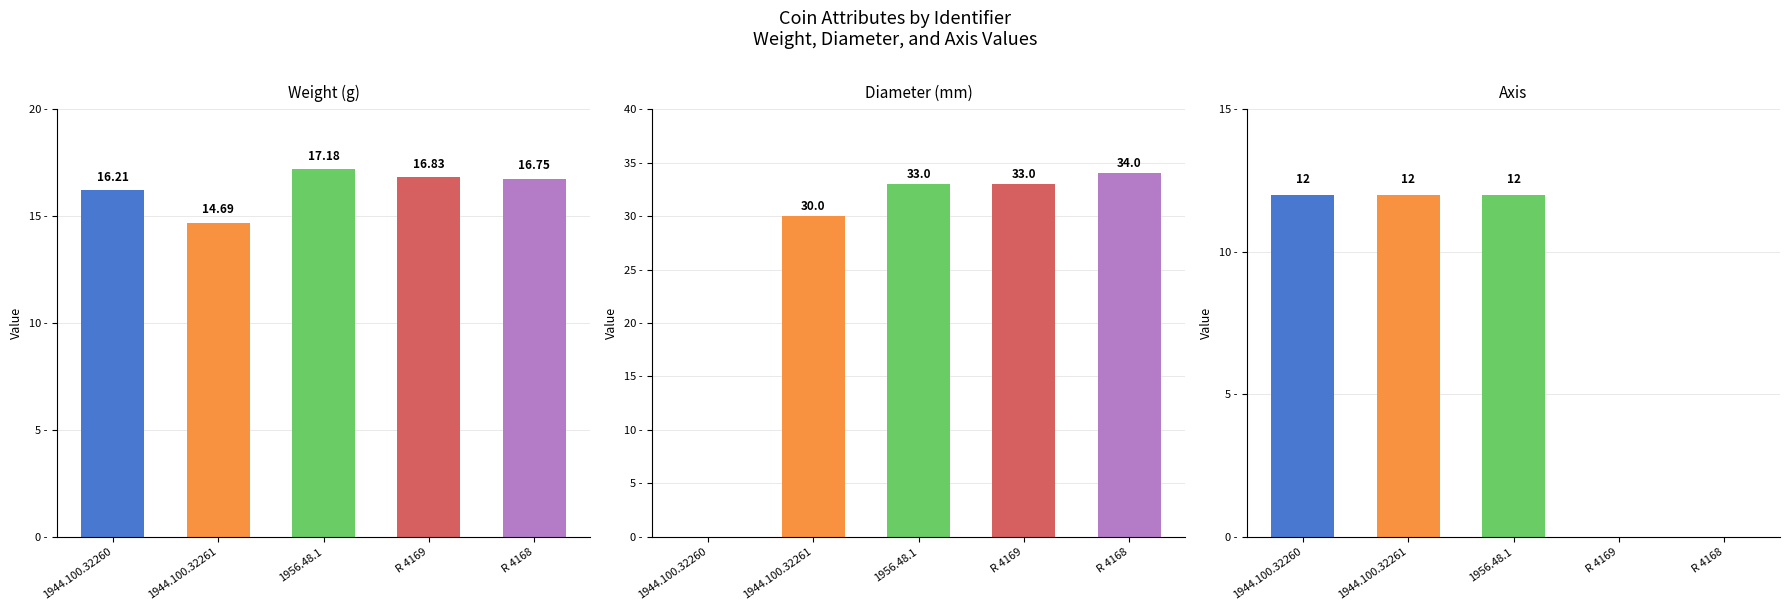

Reading left to right, transcribe all the data shown in this chart.

weight: 1944.100.32260=16.2	1944.100.32261=14.7	1956.48.1=17.2	R 4169=16.8	R 4168=16.8
diameter: 1944.100.32260=0.0	1944.100.32261=30.0	1956.48.1=33.0	R 4169=33.0	R 4168=34.0
axis: 1944.100.32260=12.0	1944.100.32261=12.0	1956.48.1=12.0	R 4169=0.0	R 4168=0.0